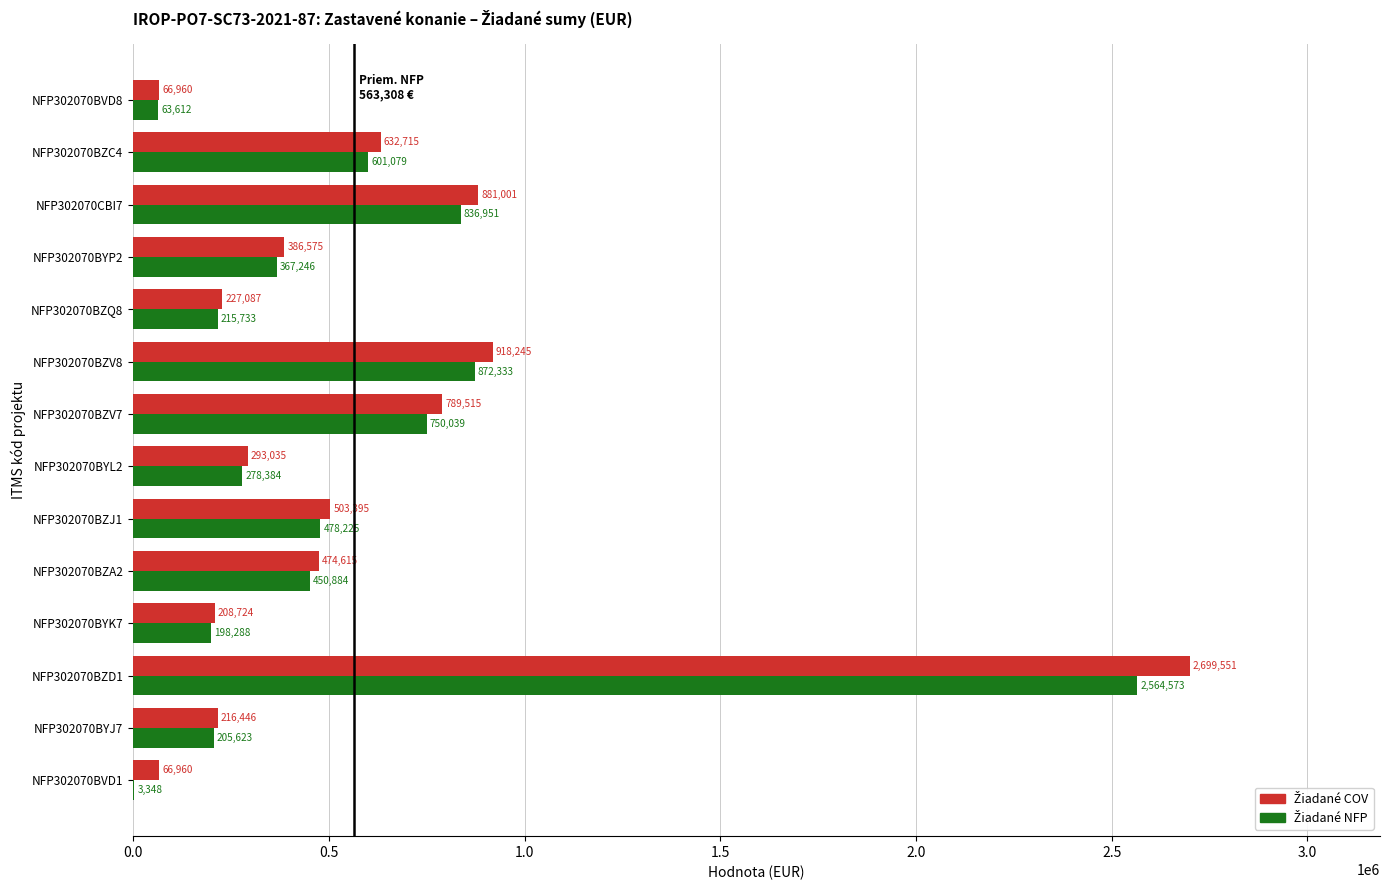

What is the greatest value displayed?

2699550.9